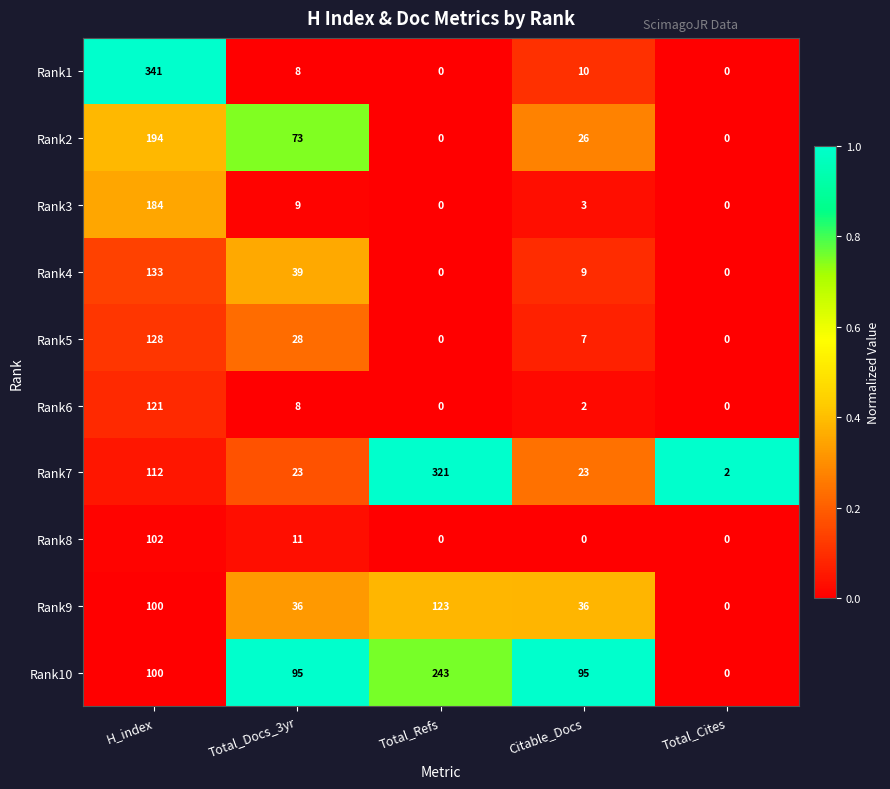

Rank the series by their maximum value, from highest to lowest.

Rank1, Rank7, Rank10, Rank2, Rank3, Rank4, Rank5, Rank9, Rank6, Rank8